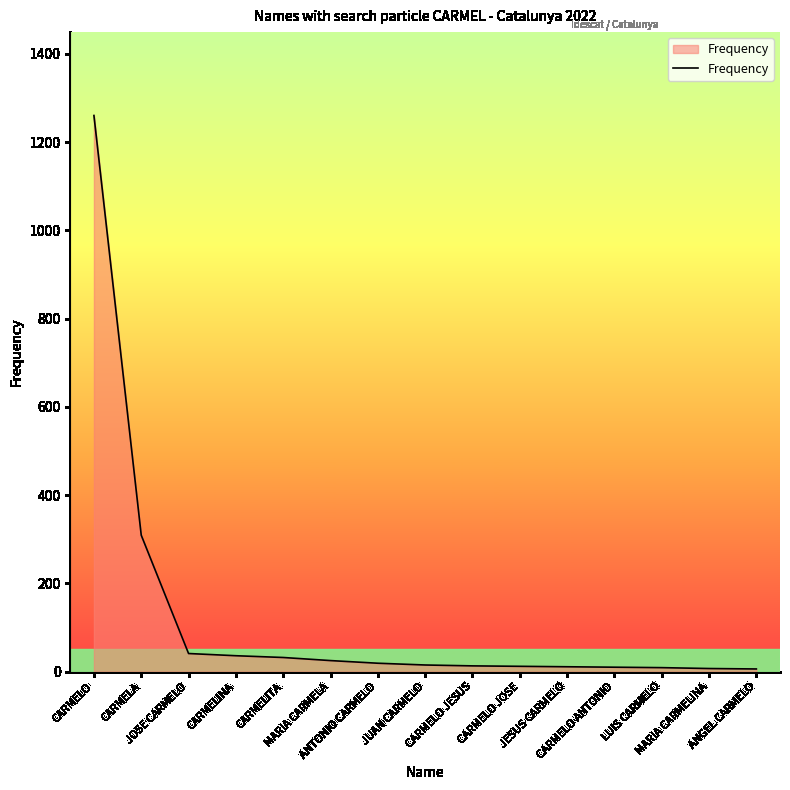

What is the greatest value displayed?

1260